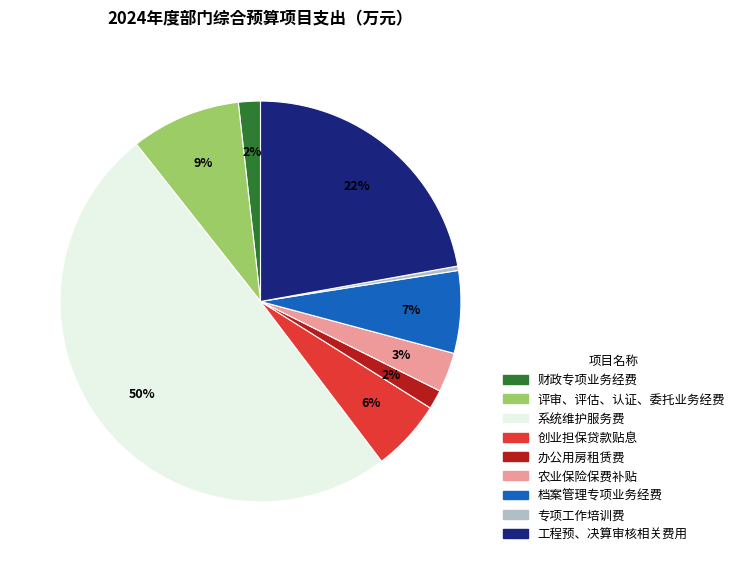

To the nearest percent, what is the average slice percentage?

11%